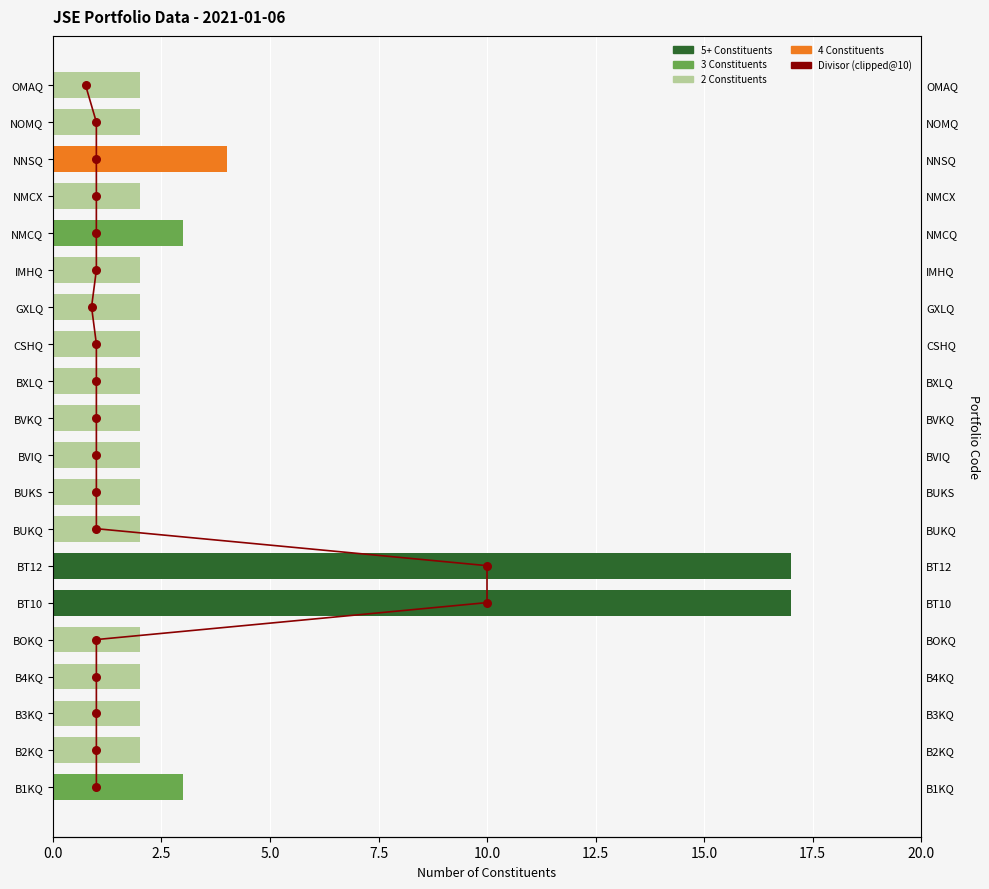

Which series has the largest total across all categories?

Divisor (clipped@10)